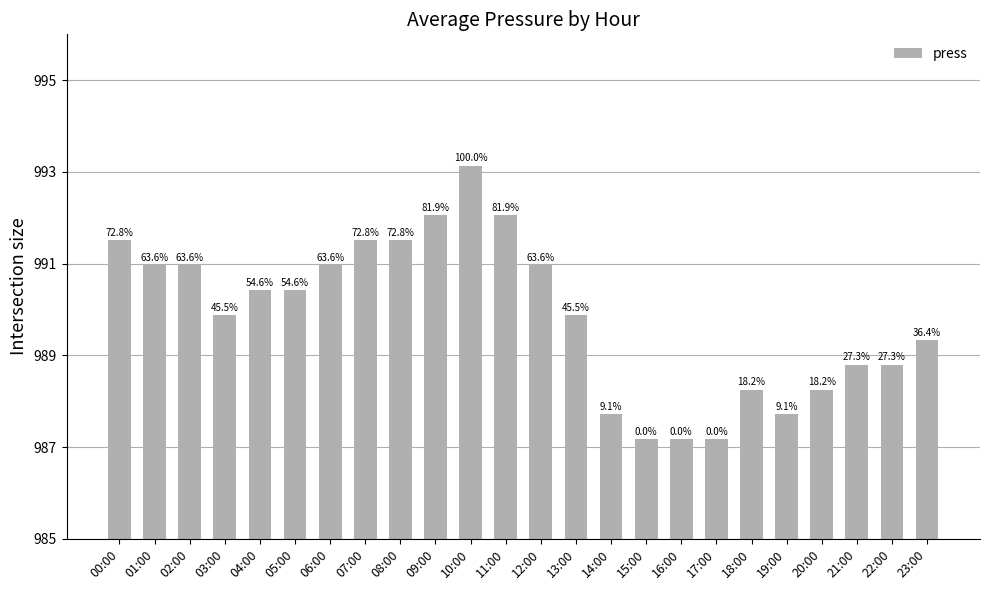

Which has a higher value, 23:00 or 12:00?

12:00